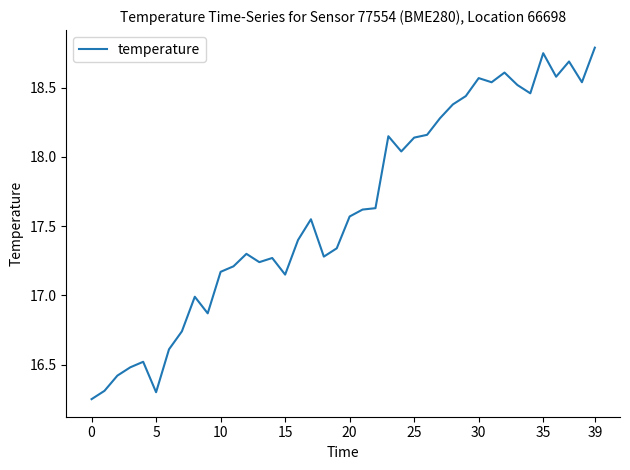

Is this an area chart (filled region under the line)?

No